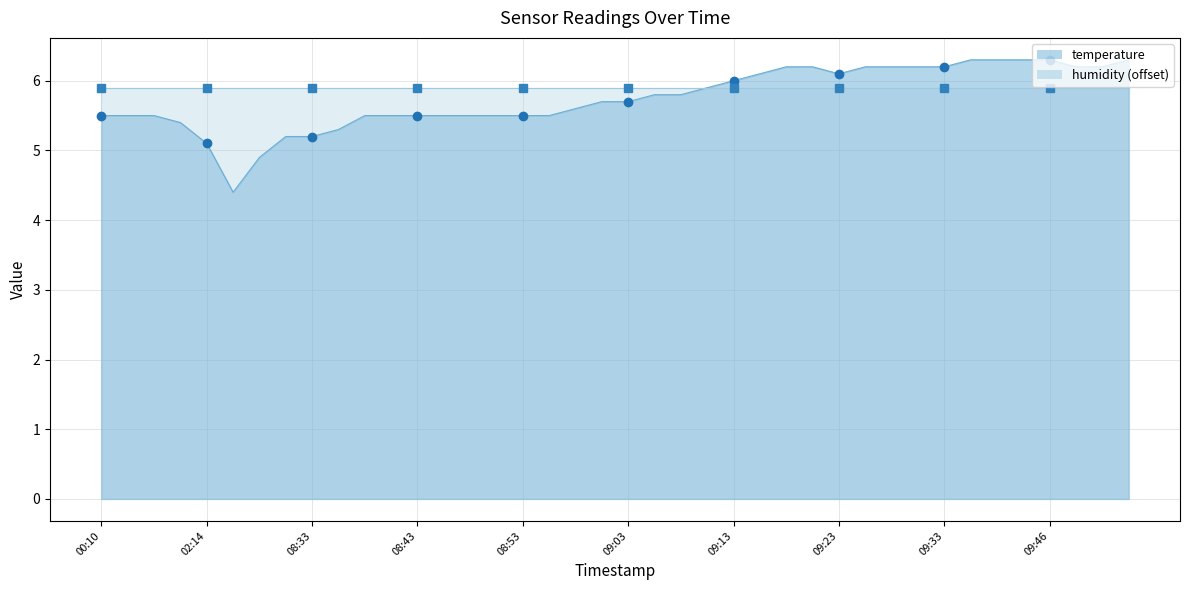

Count the number of categories in the chart.

40